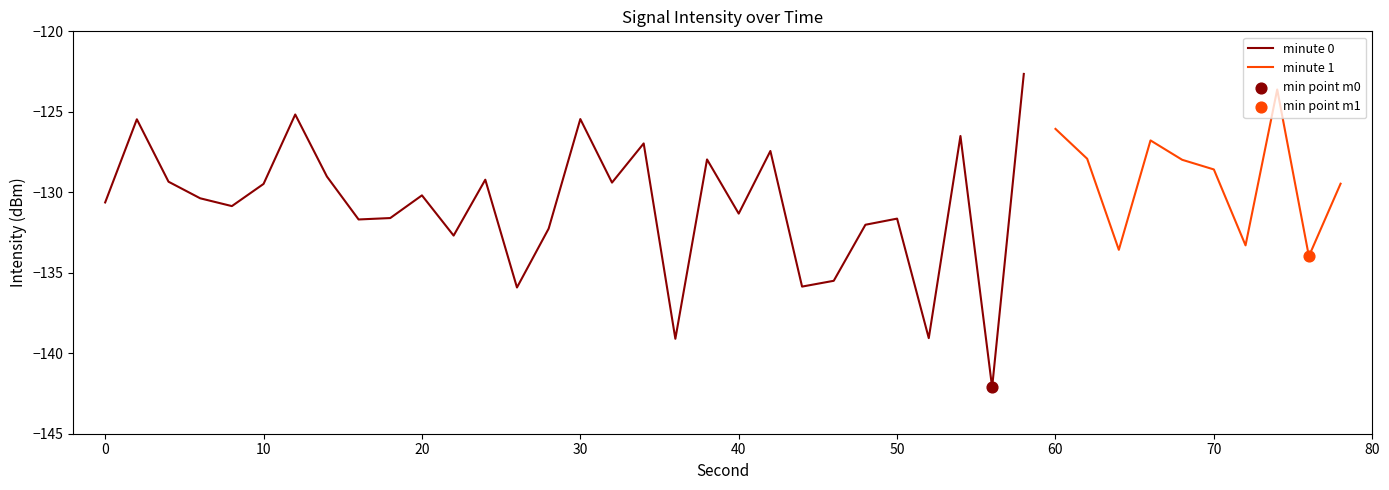

Which has a higher value, 7 or 32?

7